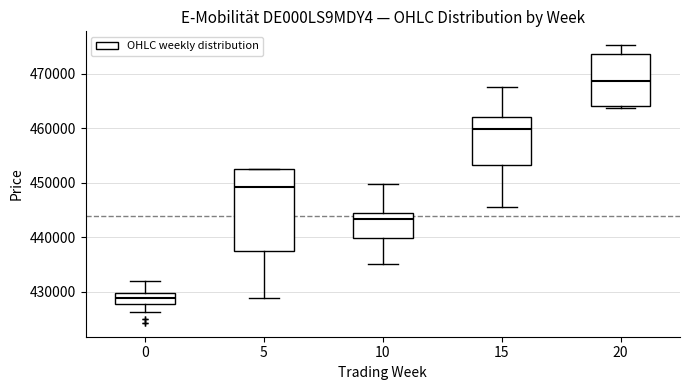

Which box is the tallest, from its lower edge to its upper edge?

5